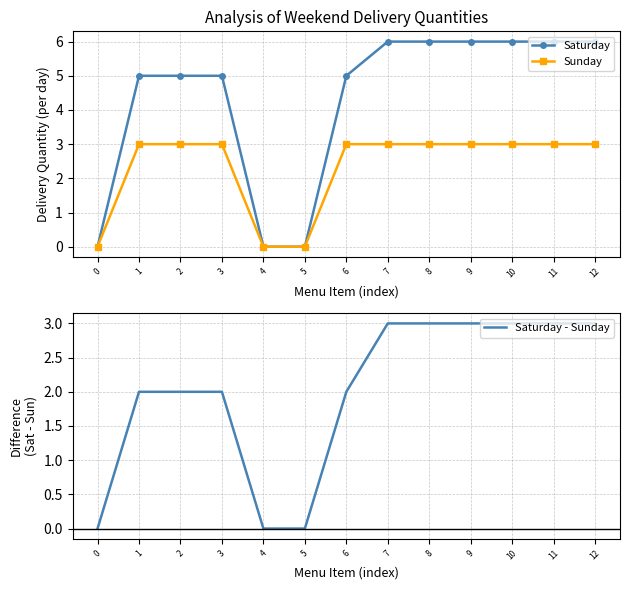

How many categories are shown in the chart?

13